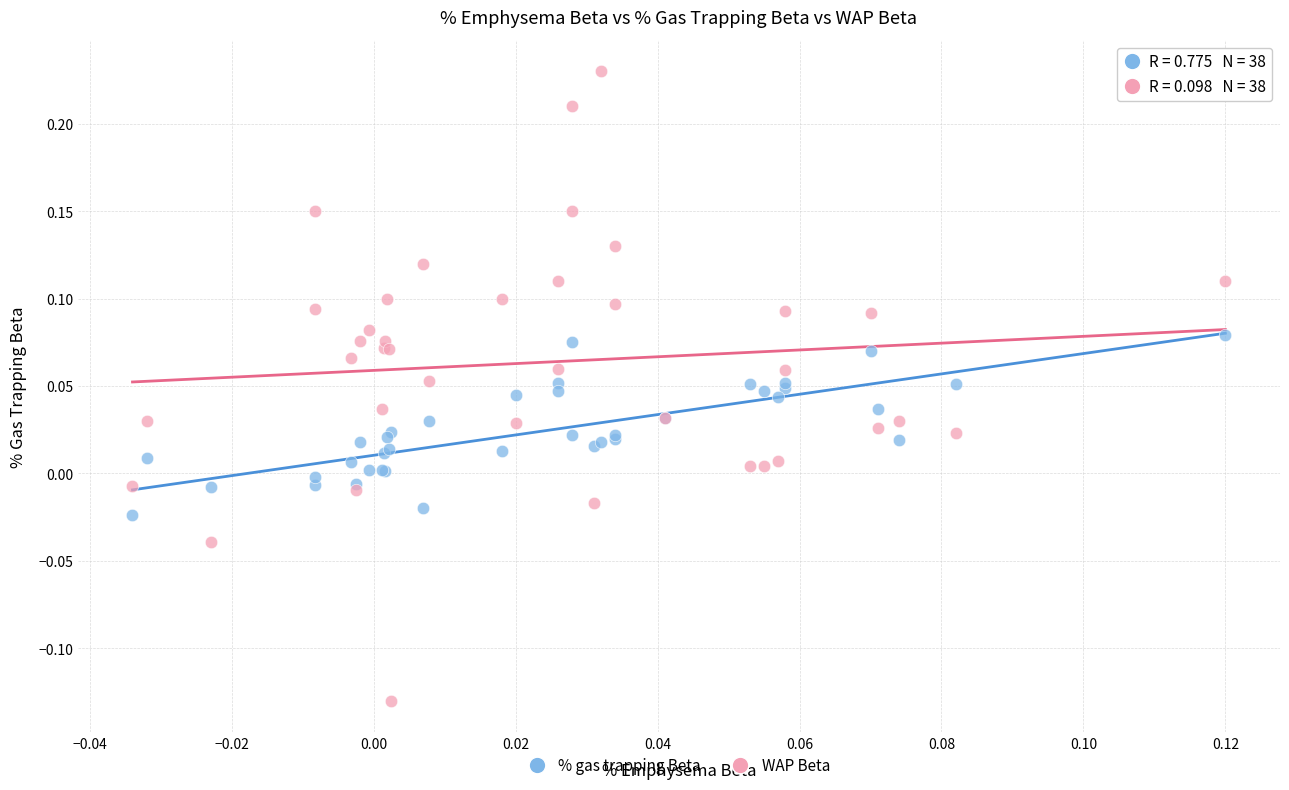

Which series has the widest spread of Y values?

WAP Beta